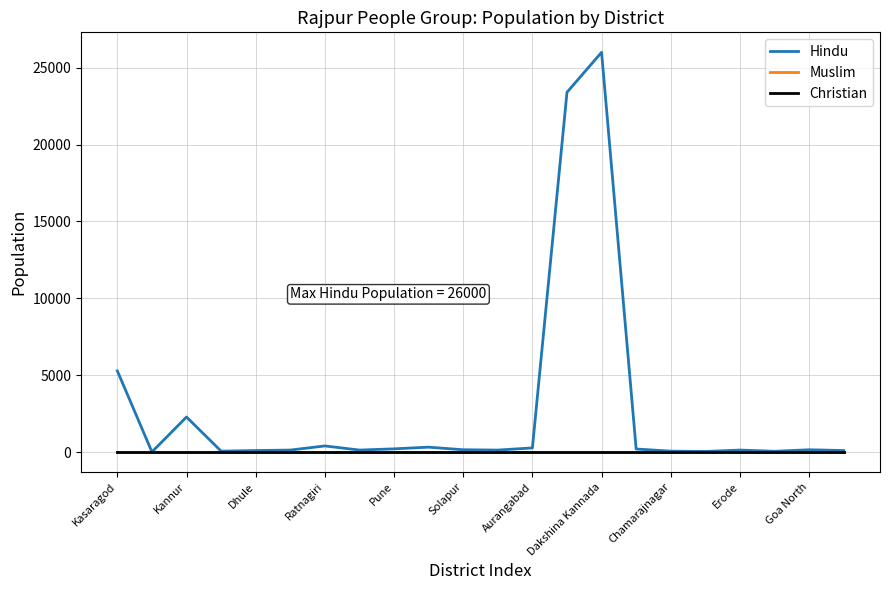

Is this an area chart (filled region under the line)?

No